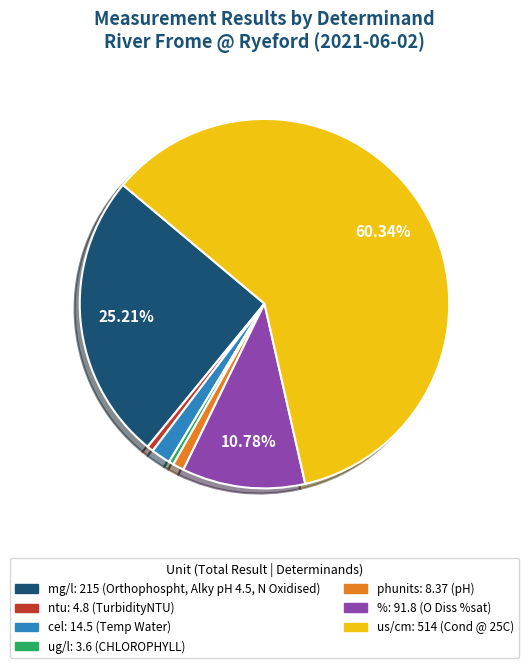

Does any single category account for the majority?

Yes